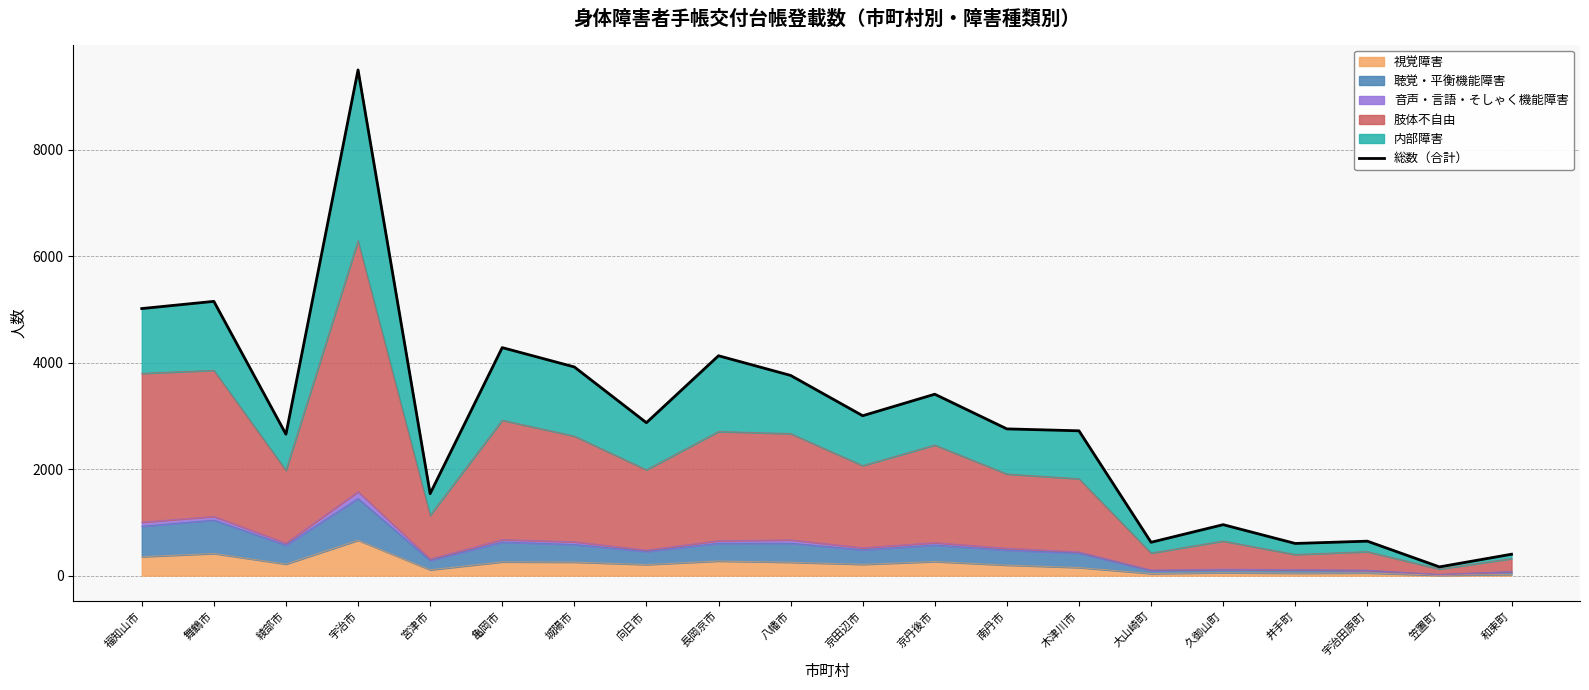

What is the smallest value displayed?

164